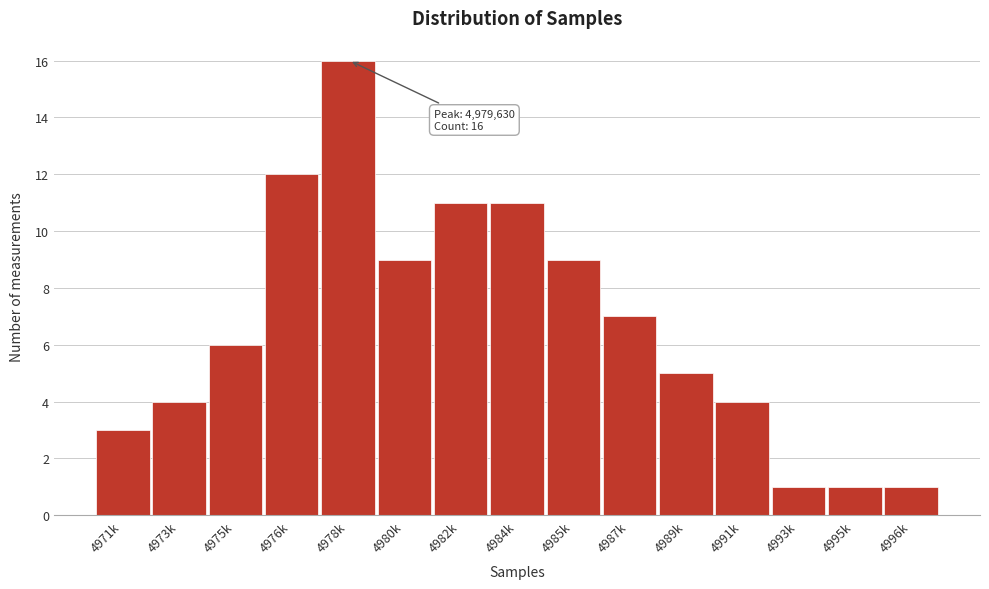

Reading left to right, transcribe all the data shown in this chart.

4971k=3	4973k=4	4975k=6	4976k=12	4978k=16	4980k=9	4982k=11	4984k=11	4985k=9	4987k=7	4989k=5	4991k=4	4993k=1	4995k=1	4996k=1